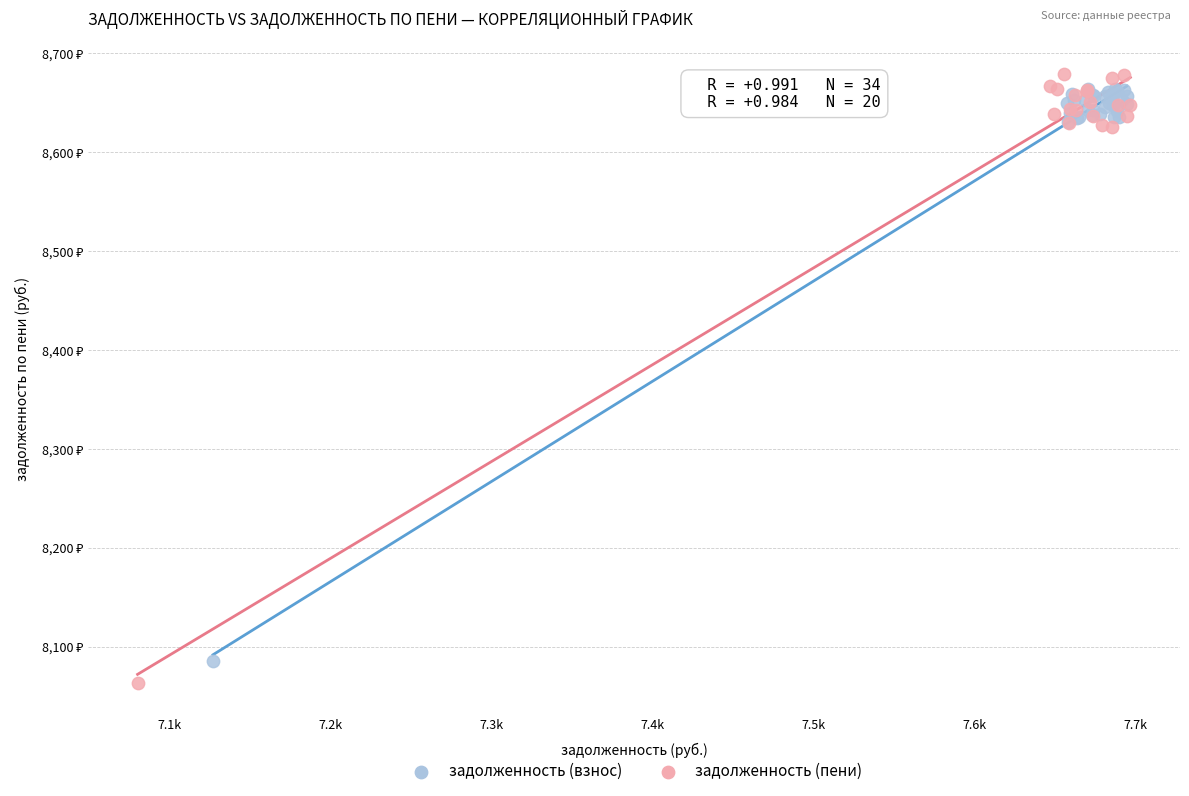

What are all the series names shown in the legend?

задолженность (взнос), задолженность (пени)